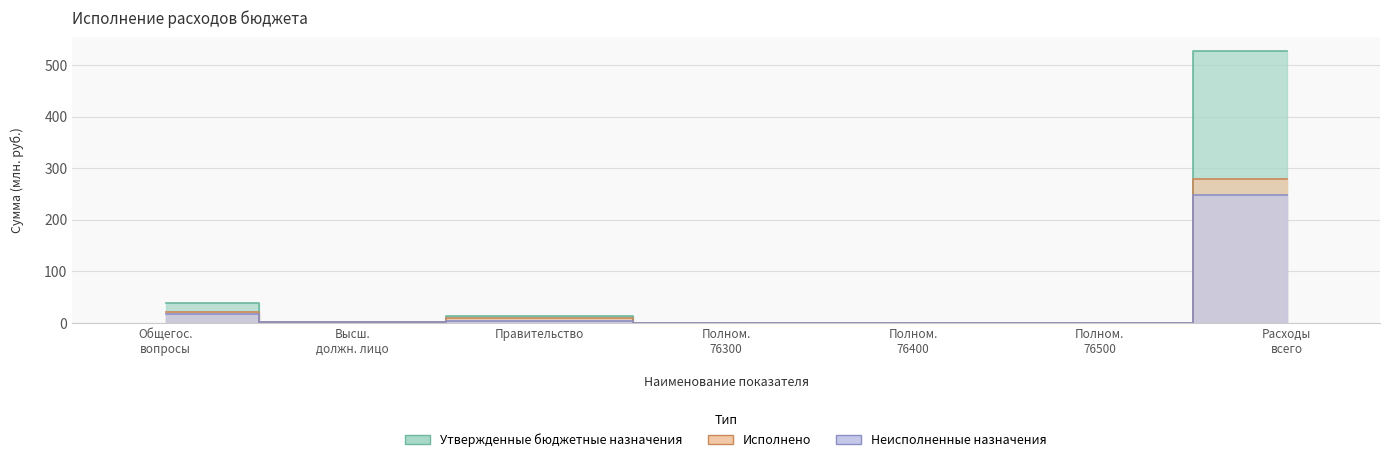

Reading left to right, transcribe all the data shown in this chart.

Утвержденные бюджетные назначения: 38.8	2.0	13.6	0.3	0.3	0.3	527.5
Исполнено: 22.1	0.9	9.0	0.1	0.1	0.1	280.1
Неисполненные назначения: 16.7	1.0	4.6	0.2	0.2	0.2	247.4